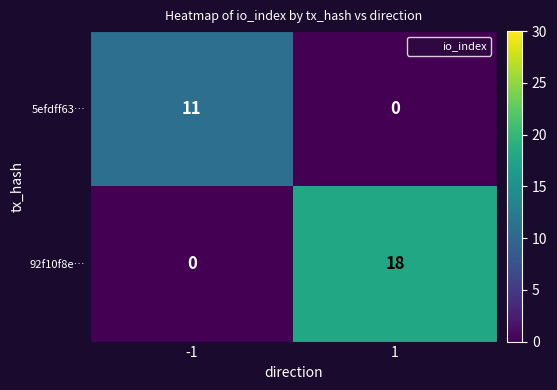

Which series has the largest total across all categories?

92f10f8e…